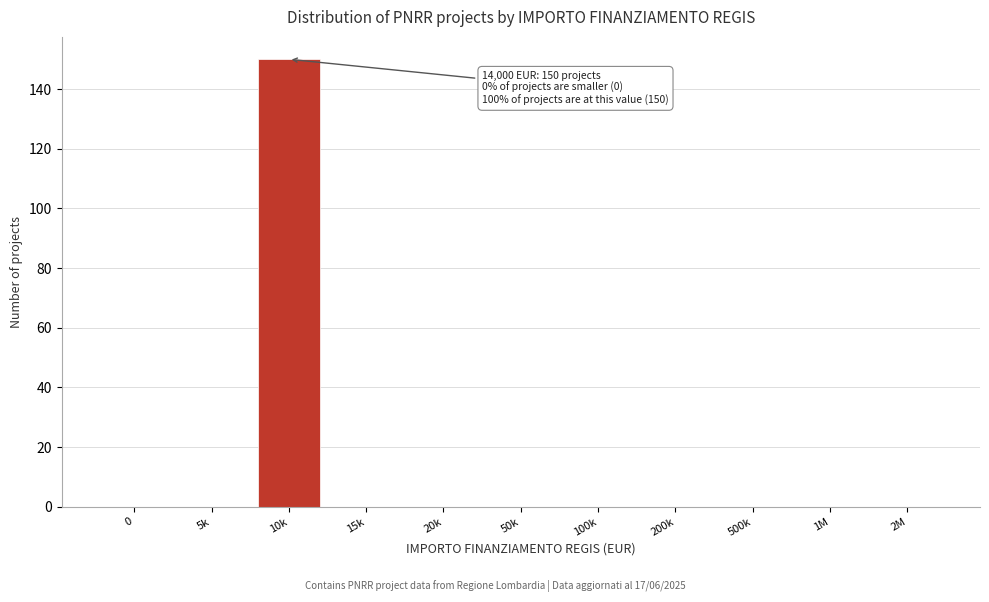

Reading left to right, what are all the values shown in this chart?

0=0	5k=0	10k=150	15k=0	20k=0	50k=0	100k=0	200k=0	500k=0	1M=0	2M=0